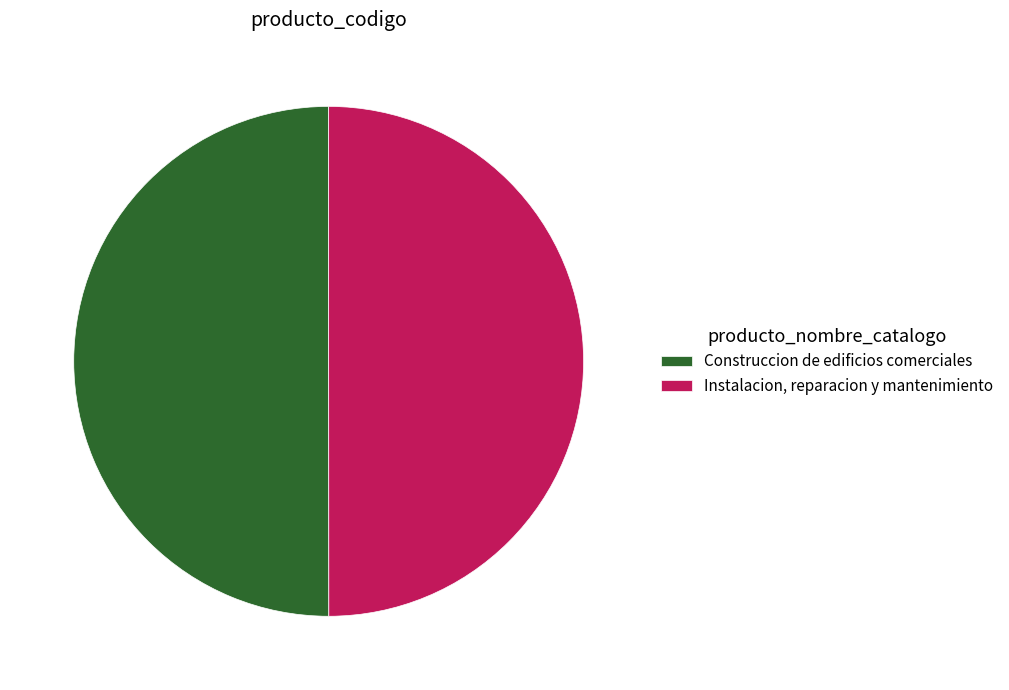

What is the ratio of the value at Instalacion, reparacion y mantenimiento to the value at Construccion de edificios comerciales?

1.0